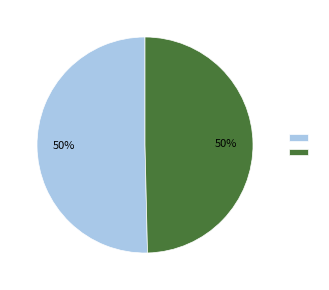

To the nearest percent, what is the average slice percentage?

50%